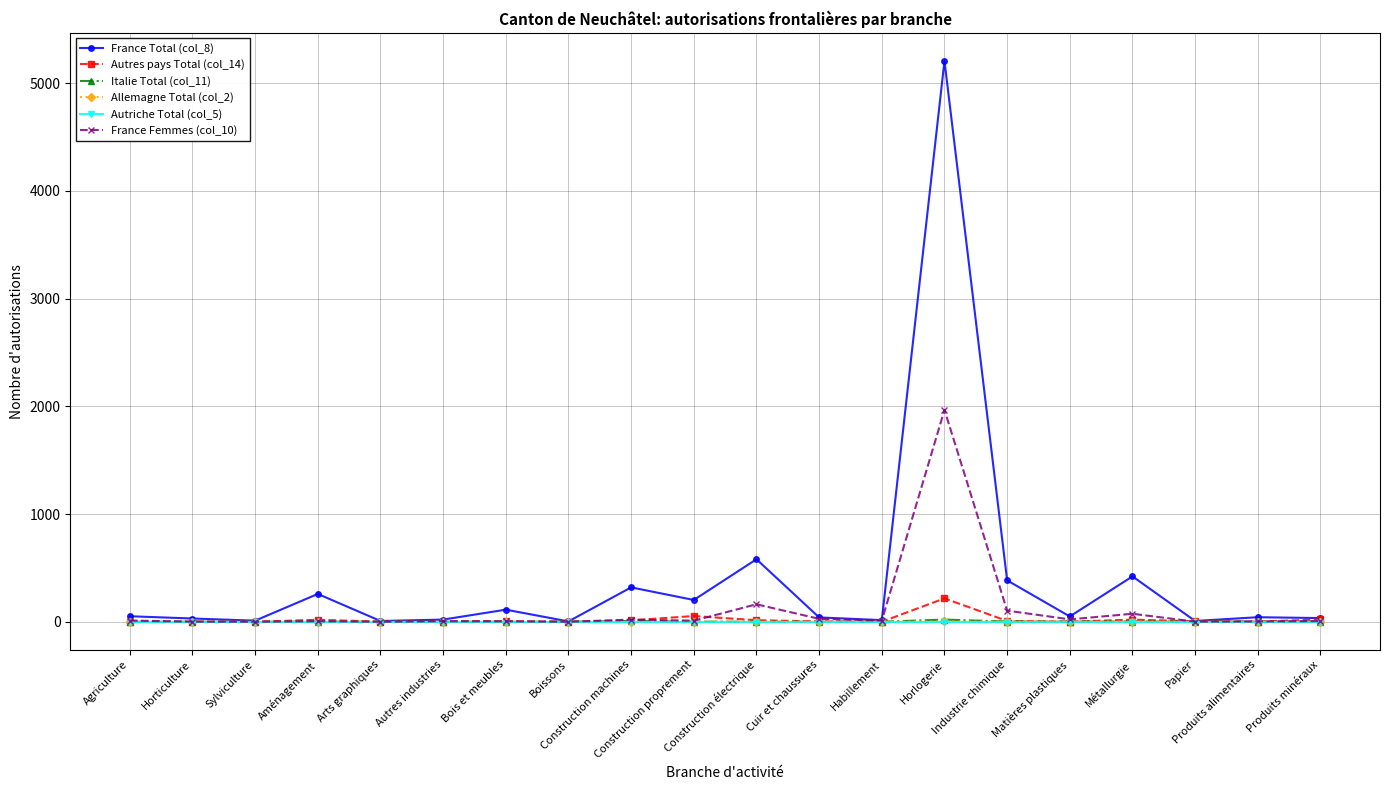

Which series has the widest spread of values?

France Total (col_8)